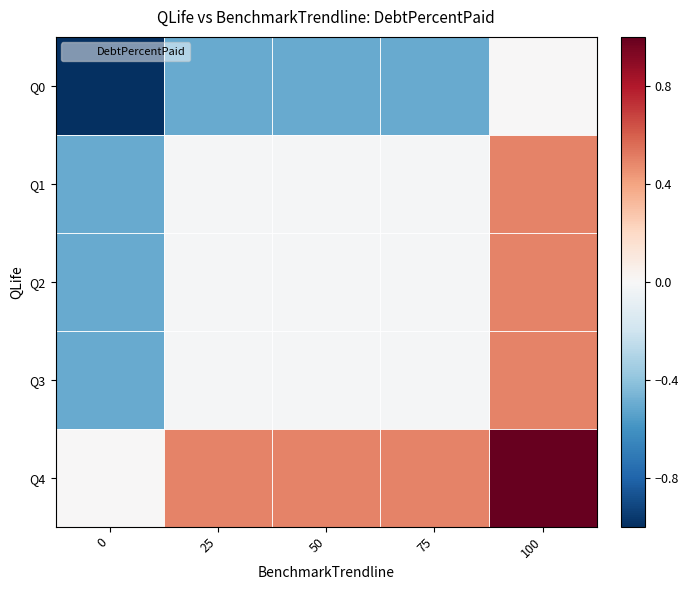

What is the minimum value shown in the chart?

-1.0